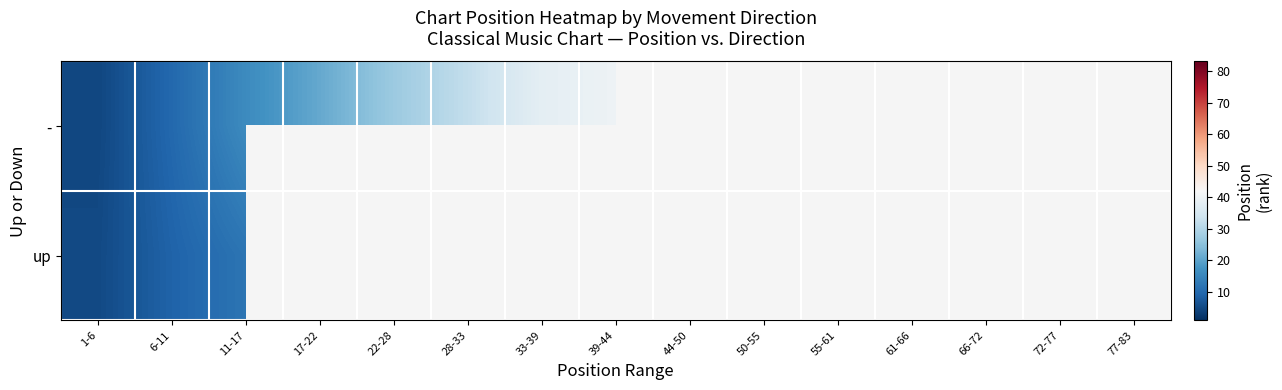

Rank the series at 61-66 from lowest to highest value.

-, up